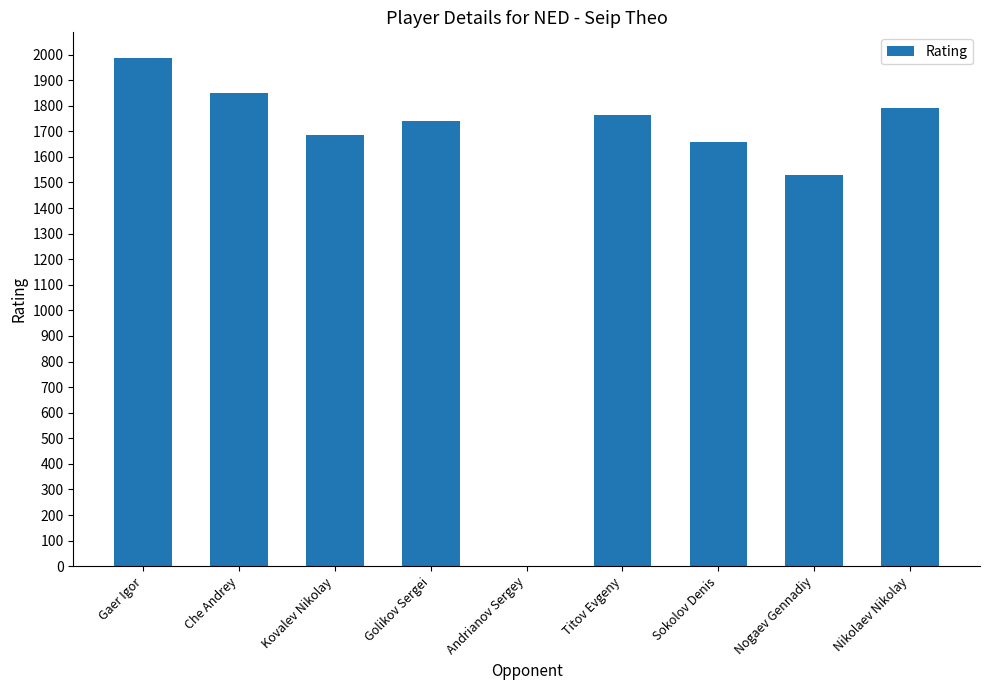

What is the sum of the values at Titov Evgeny and Andrianov Sergey?

1764